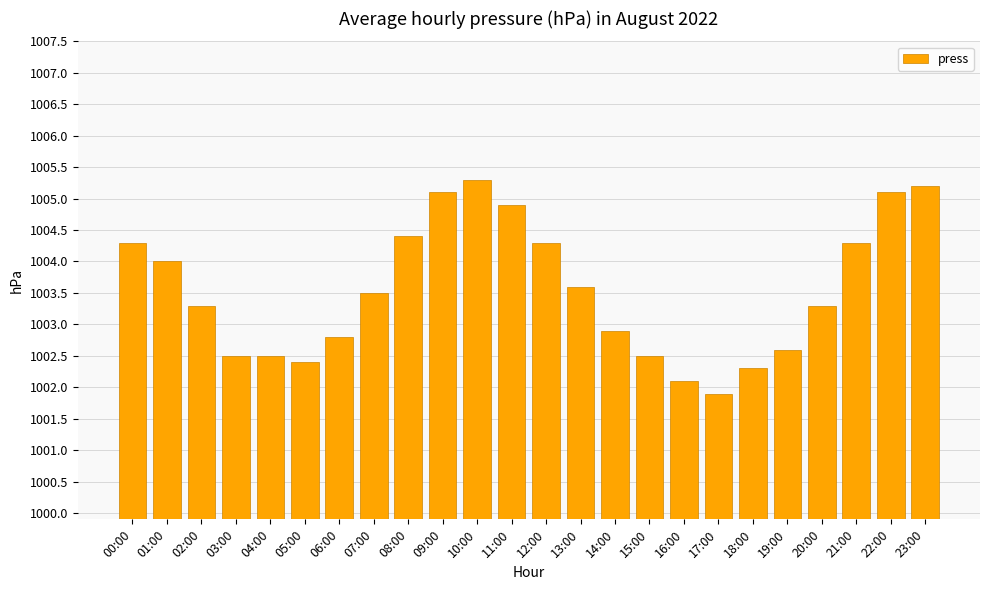

Which category has the lowest value across all series?

17:00